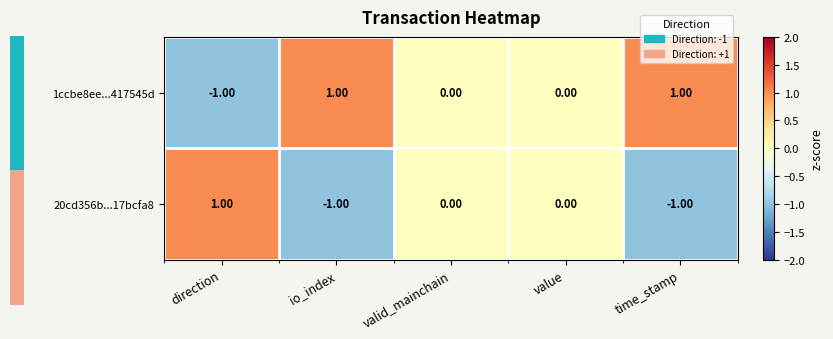

Which series has the largest total across all categories?

1ccbe8ee...417545d